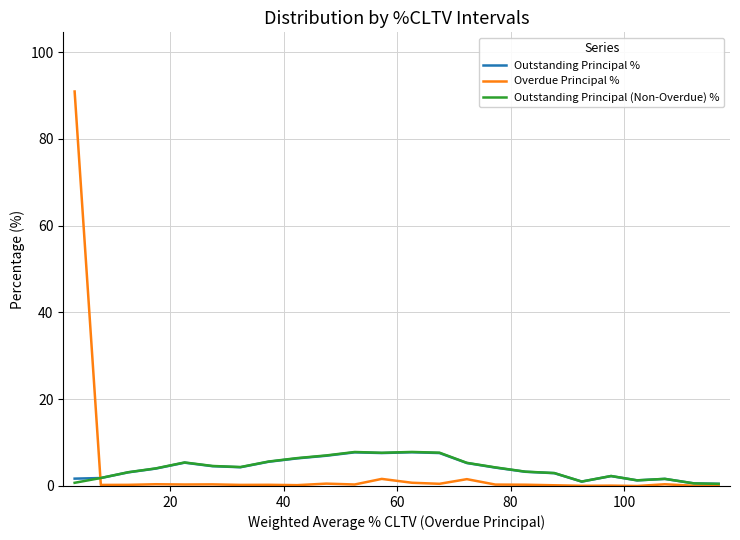

What is the maximum value shown in the chart?

90.9